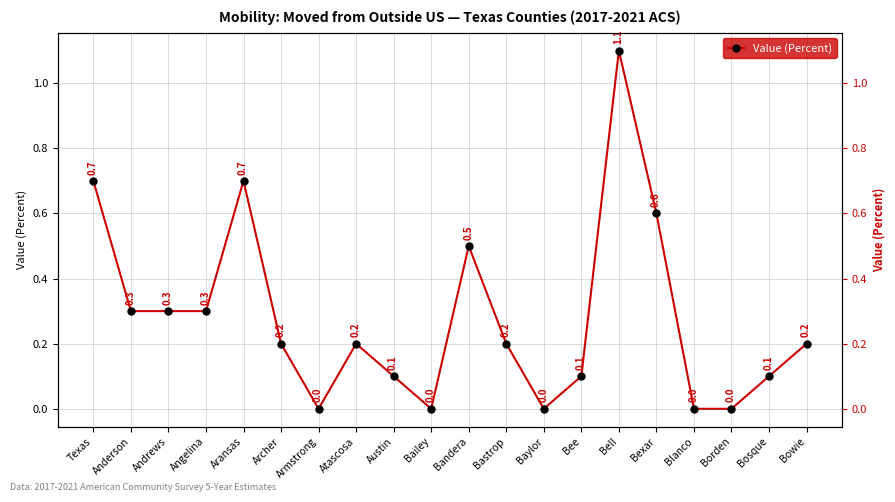

True or false: the data shows 0.0 at Baylor.

True